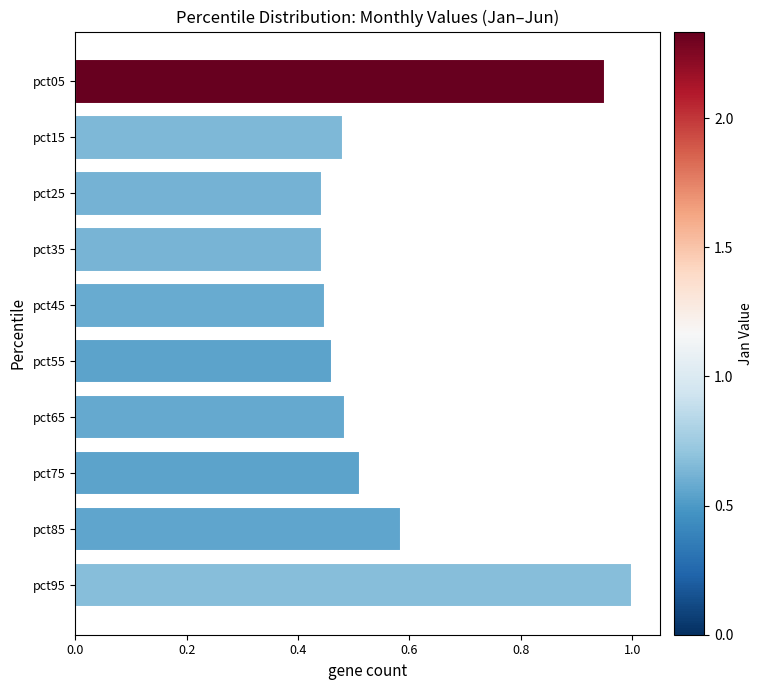

Which label corresponds to the largest value in the chart?

pct95